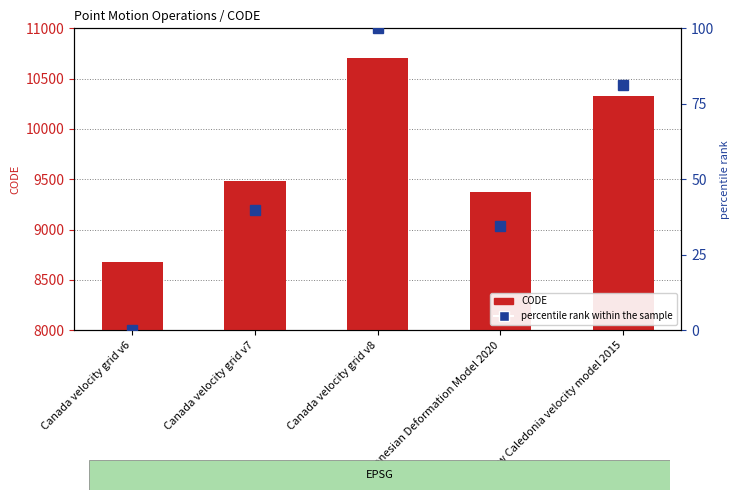

Which series has the largest total across all categories?

CODE